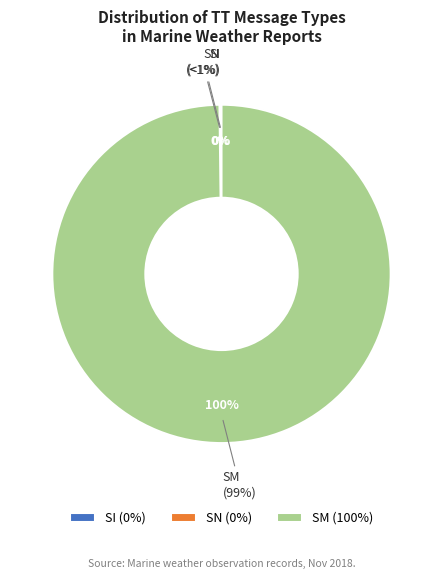

Does SM account for over 50% of the chart?

Yes